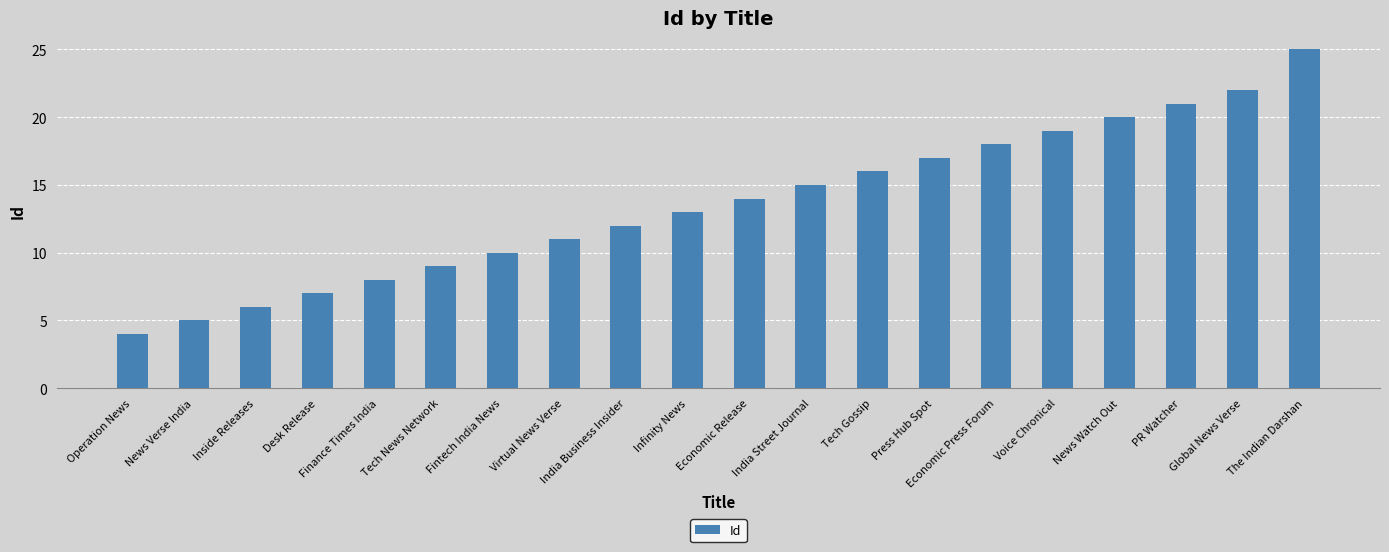

Is it true that the value at Fintech India News is 10?

True